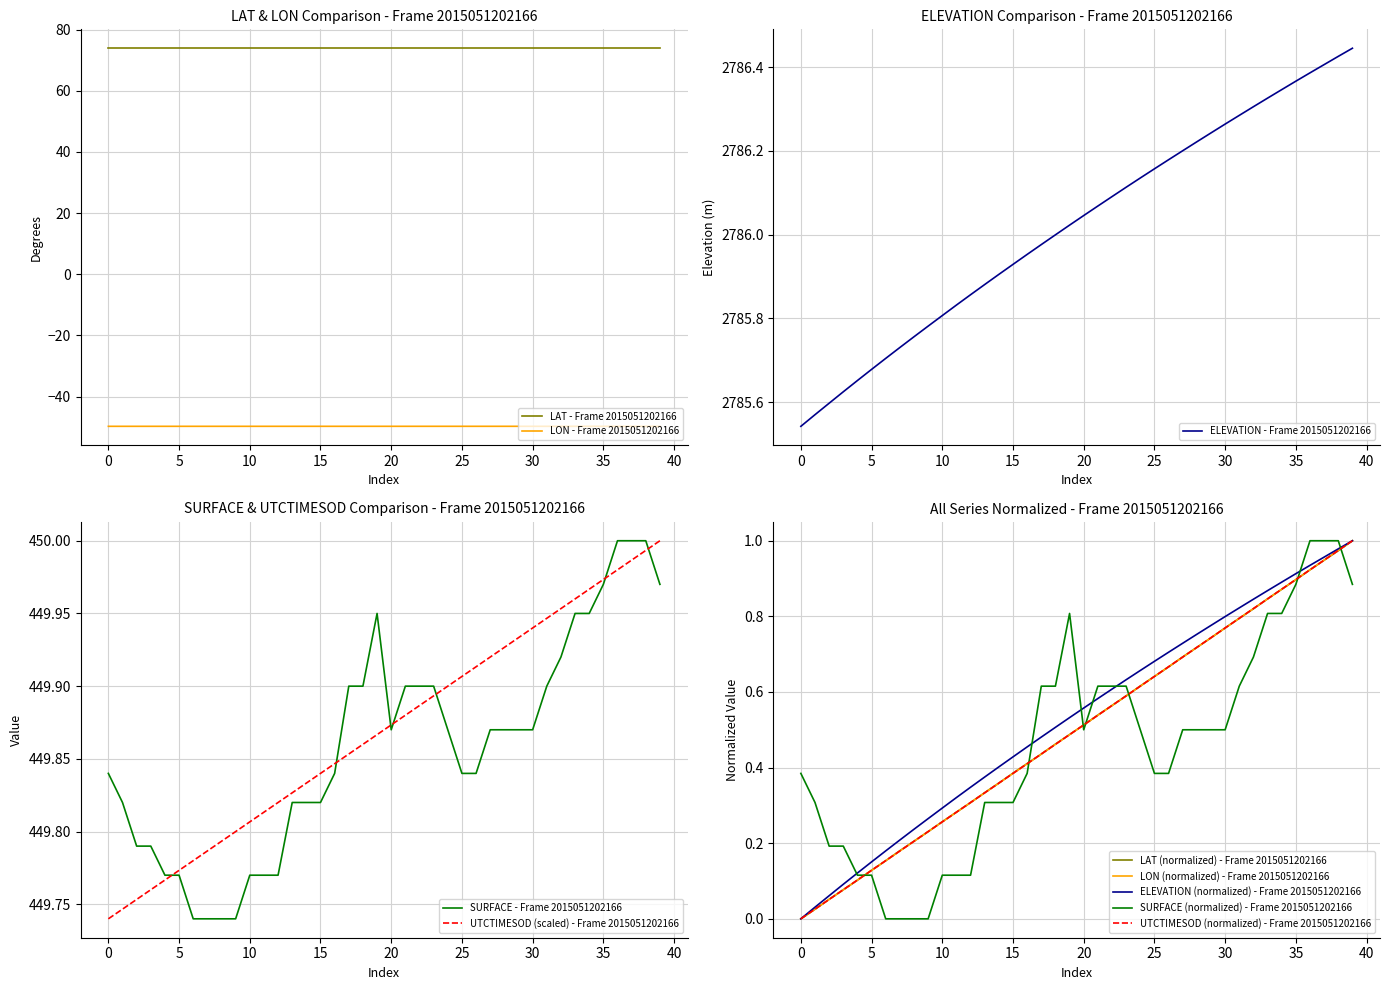

The LON series shows -11.5 at 29. True or false?

False